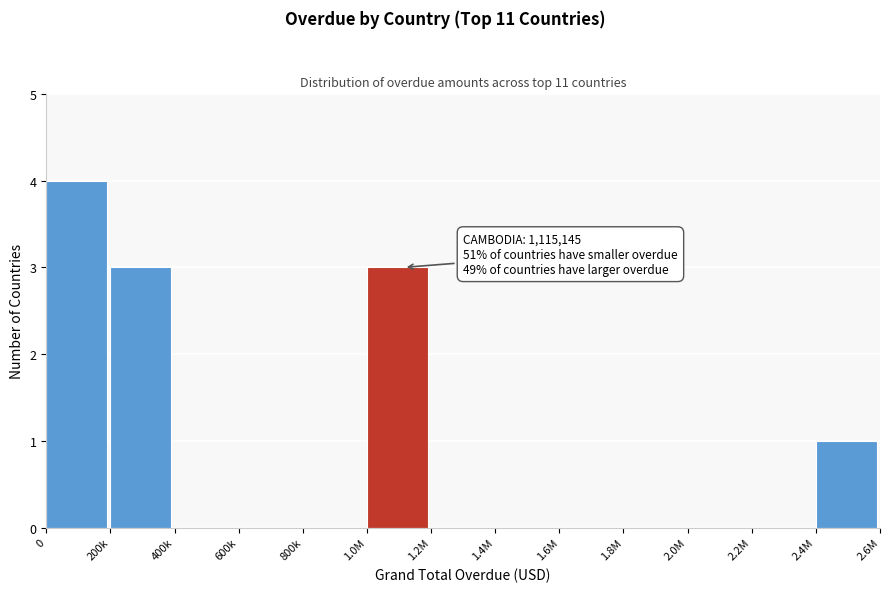

Reading left to right, extract all data points from this chart.

0=4	200k=3	400k=0	600k=0	800k=0	1.0M=3	1.2M=0	1.4M=0	1.6M=0	1.8M=0	2.0M=0	2.2M=0	2.4M=1